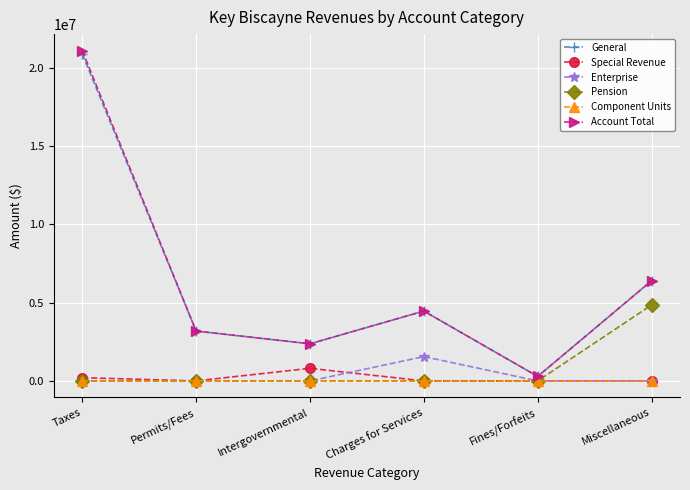

True or false: Pension has more than 2 points higher than both neighbors.

False